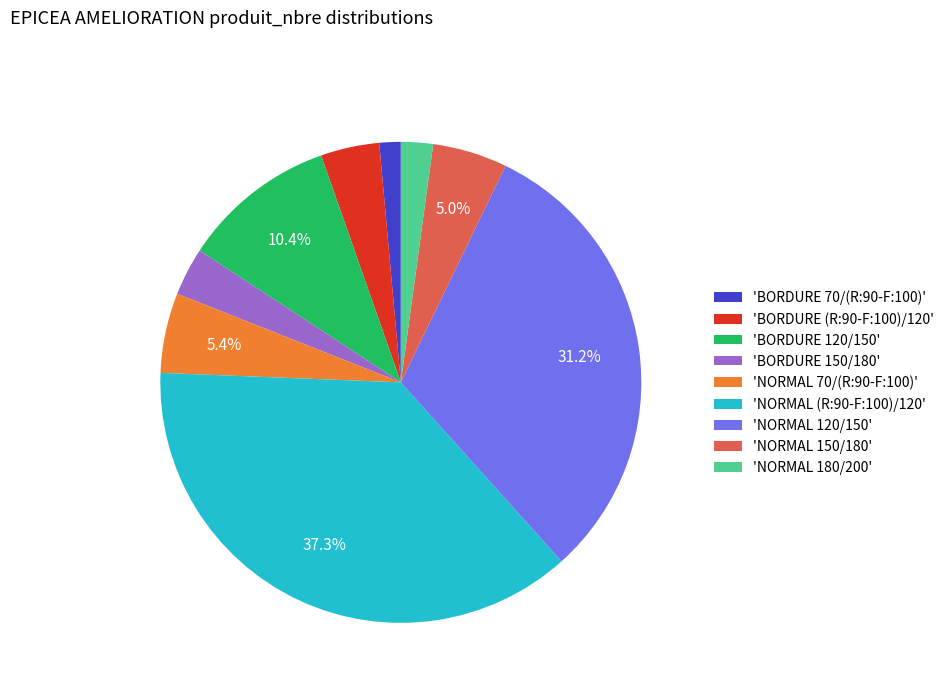

Is the sum of 'NORMAL 150/180' and 'NORMAL 180/200' greater than half?

No